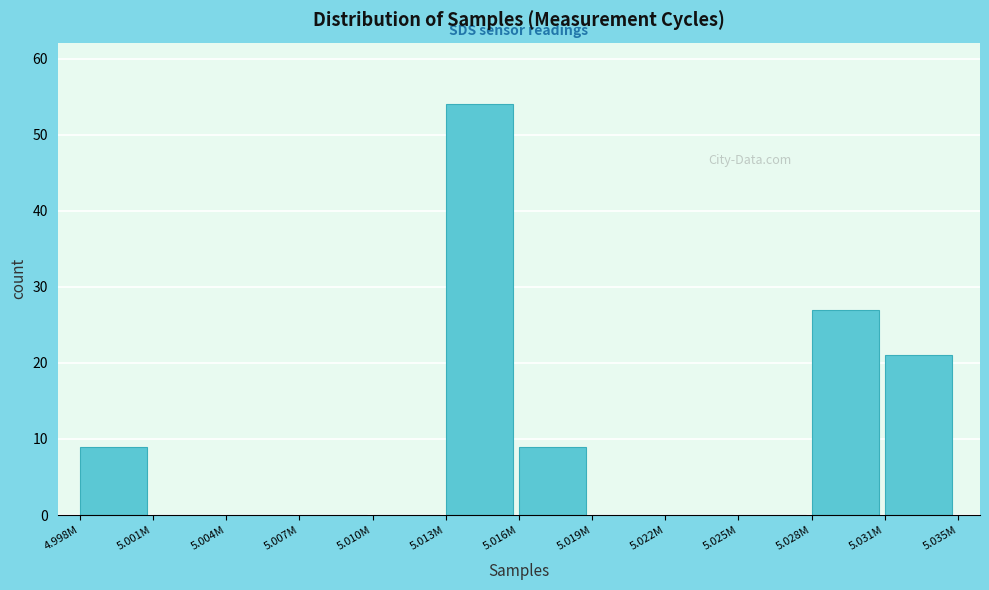

Reading left to right, what are all the values shown in this chart?

4.998M=9	5.001M=0	5.004M=0	5.007M=0	5.010M=0	5.013M=54	5.016M=9	5.019M=0	5.022M=0	5.025M=0	5.028M=27	5.031M=21